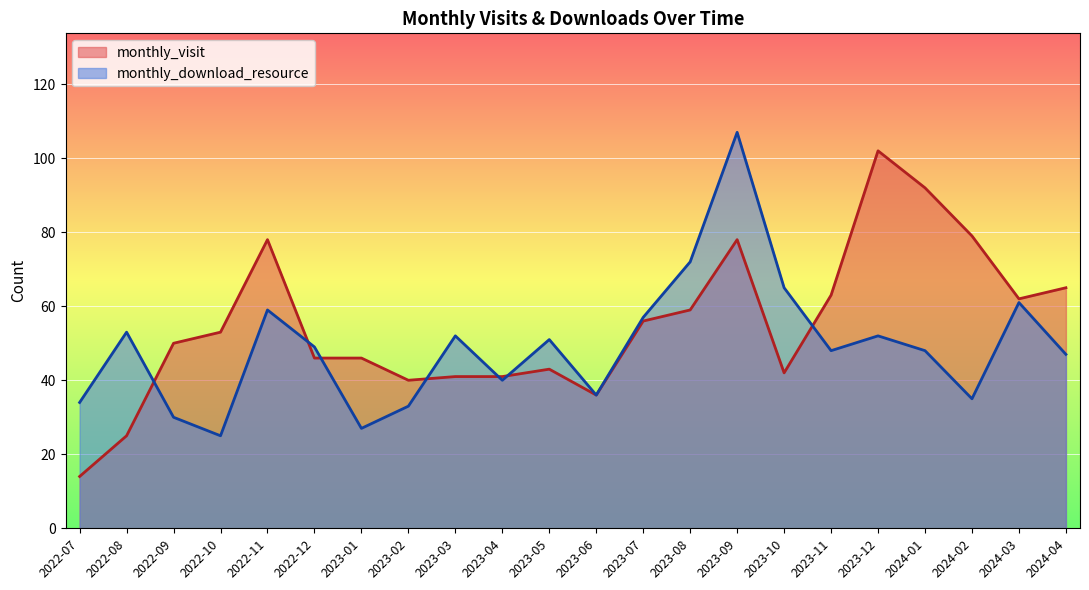

What is the total value across all series at 2022-12?

95